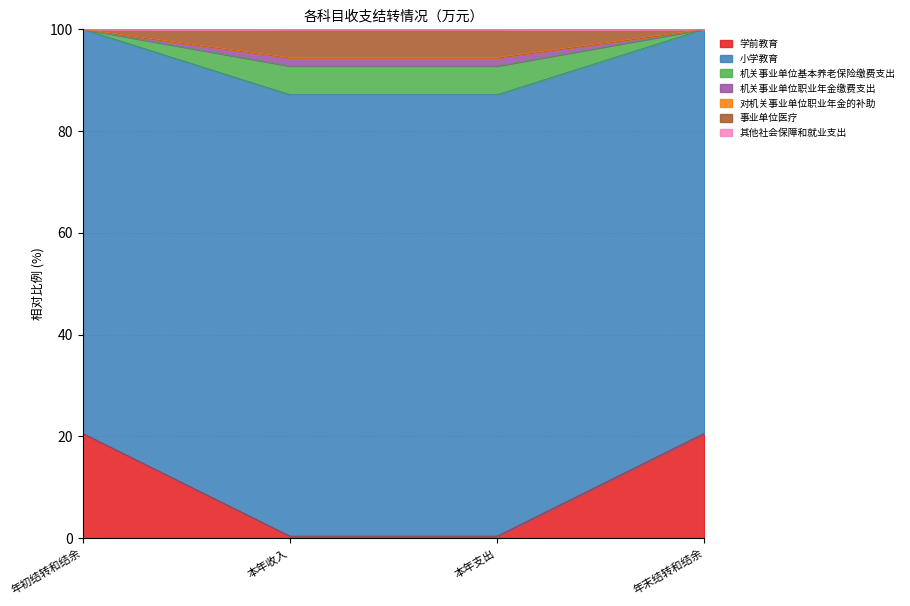

What is the total value across all series at 年末结转和结余?

100.0